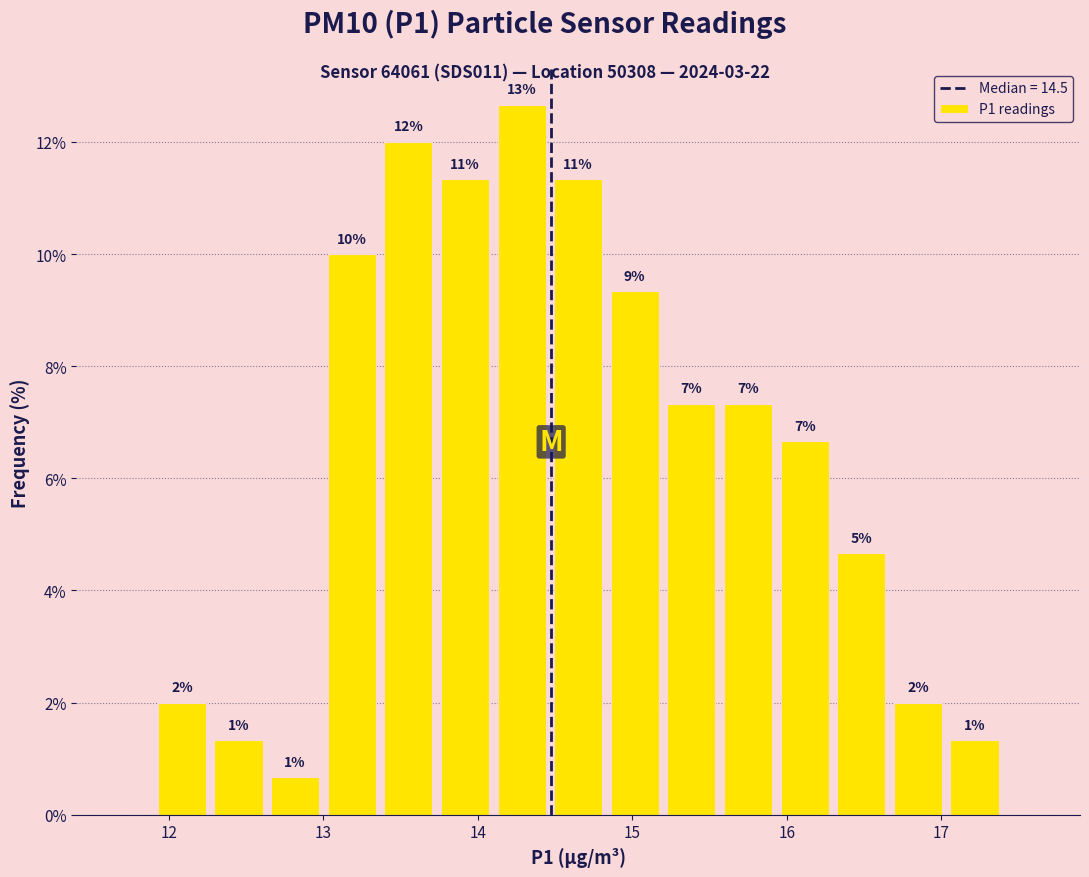

Around what value on the x-axis is the tallest bar? Give the approximate position of its centre, as read against the axis.

14.3